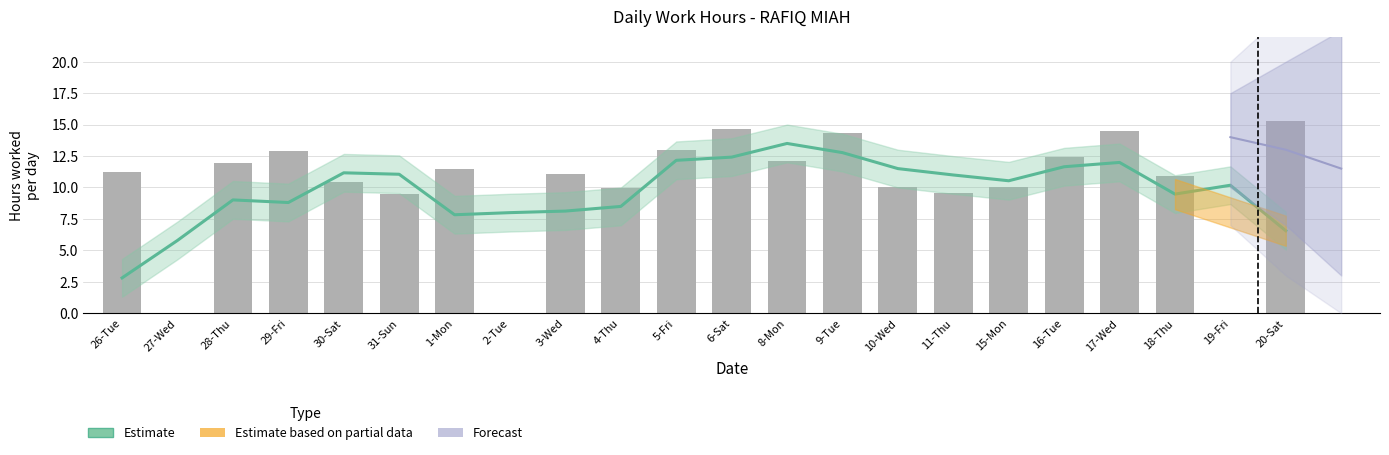

At which category does the chart reach its minimum across all series?

27-Wed